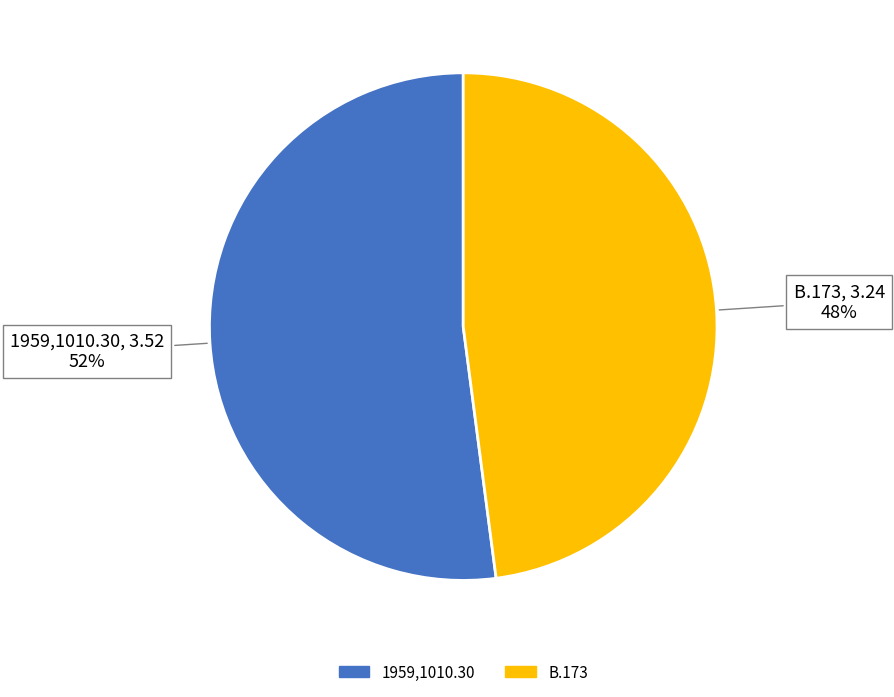

Rank the categories by value from highest to lowest.

1959,1010.30, B.173